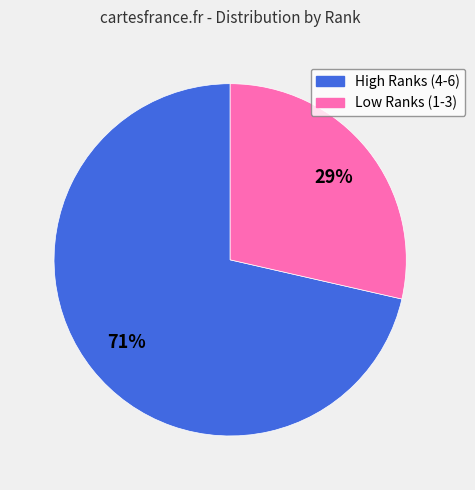

To the nearest percent, what is the average slice percentage?

50%